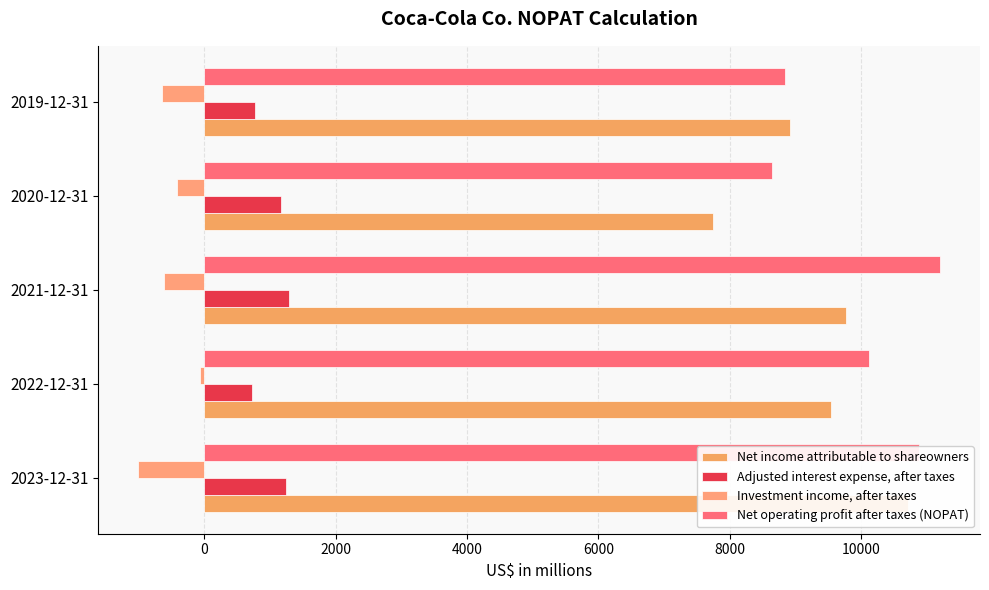

What is the lowest value of the Net income attributable to shareowners series?

7747